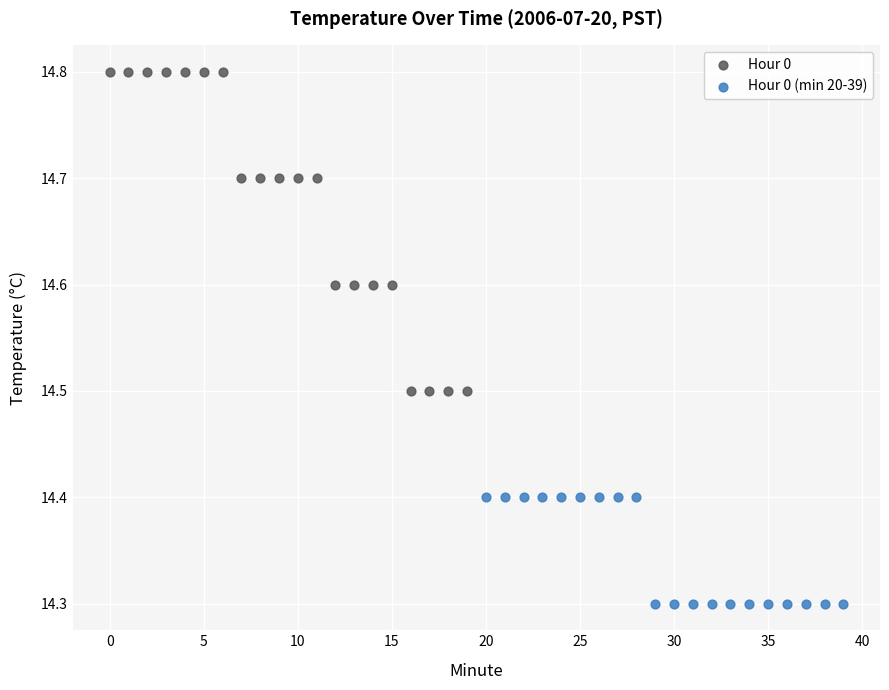

What are all the series names shown in the legend?

Hour 0, Hour 0 (min 20-39)